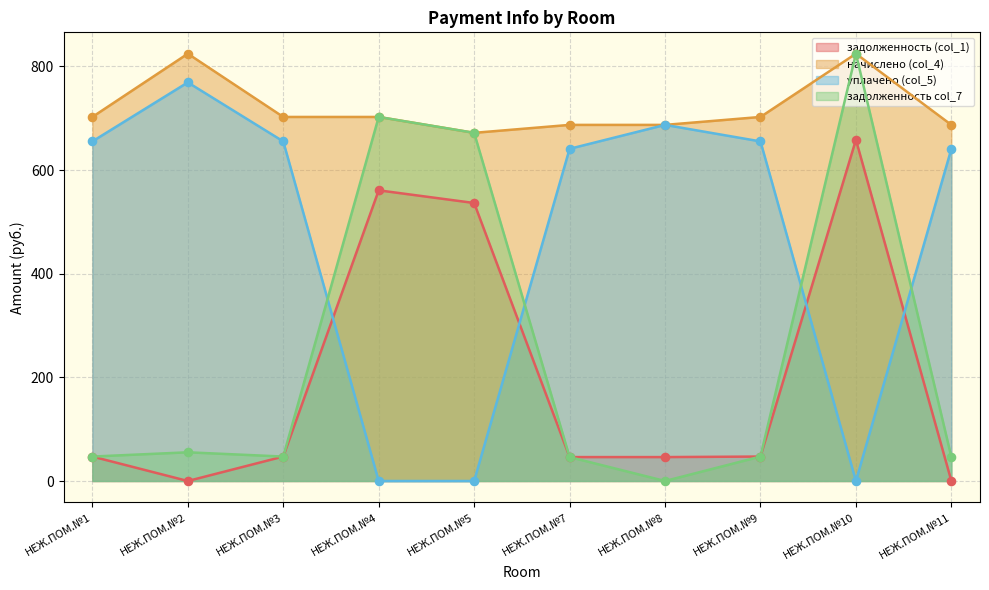

At which category is the sum across all series the highest?

НЕЖ.ПОМ.№10